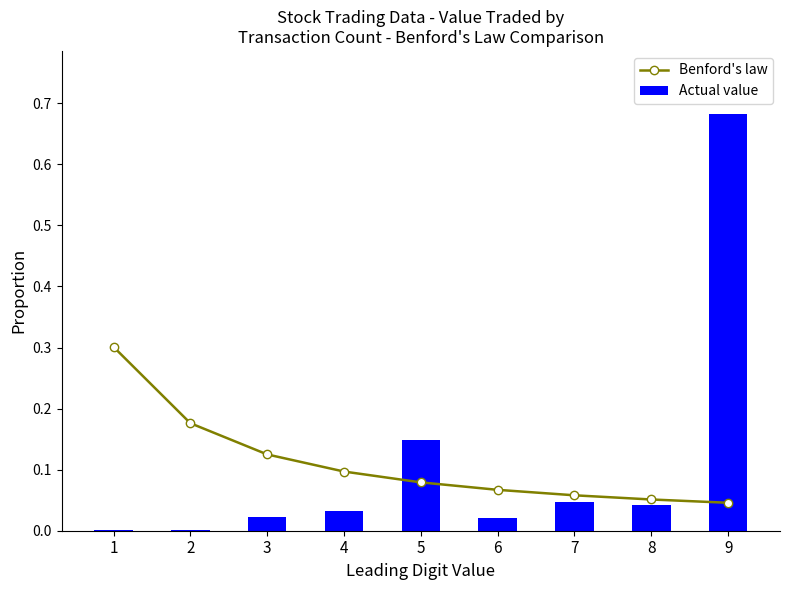

The Benford's law series shows 0.1 at 9. True or false?

False